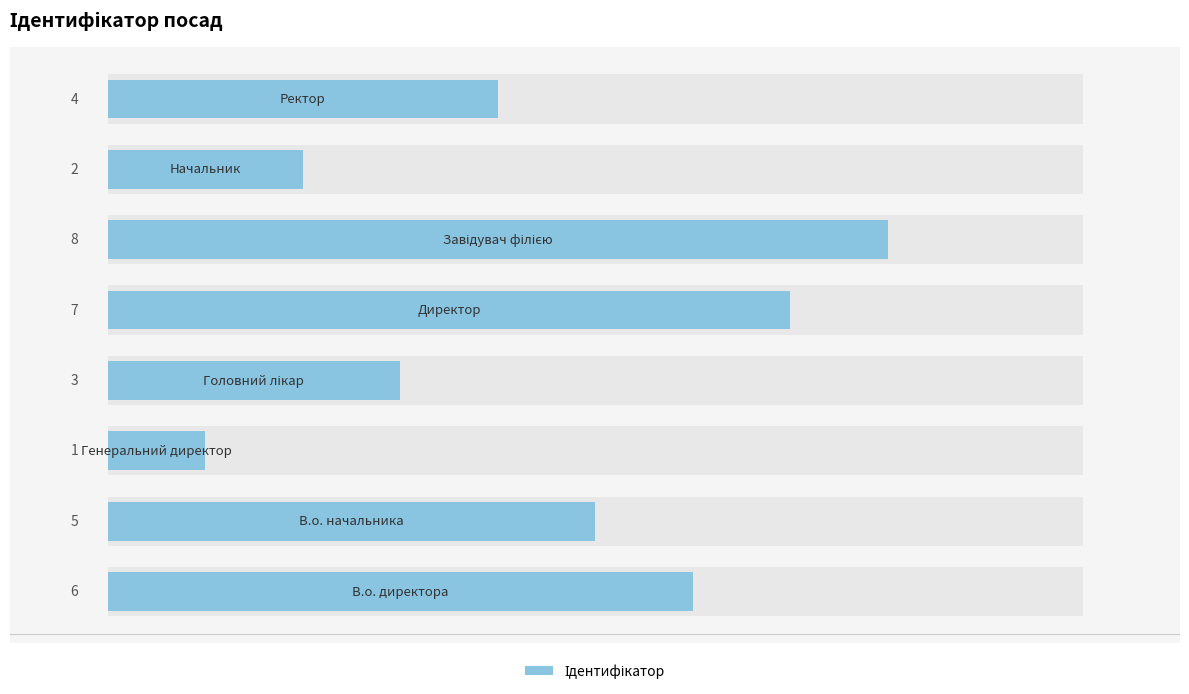

What is the smallest value displayed?

1